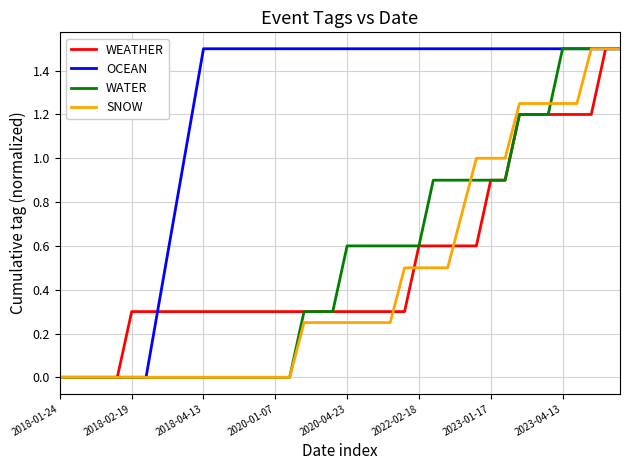

Which series has the largest total across all categories?

OCEAN